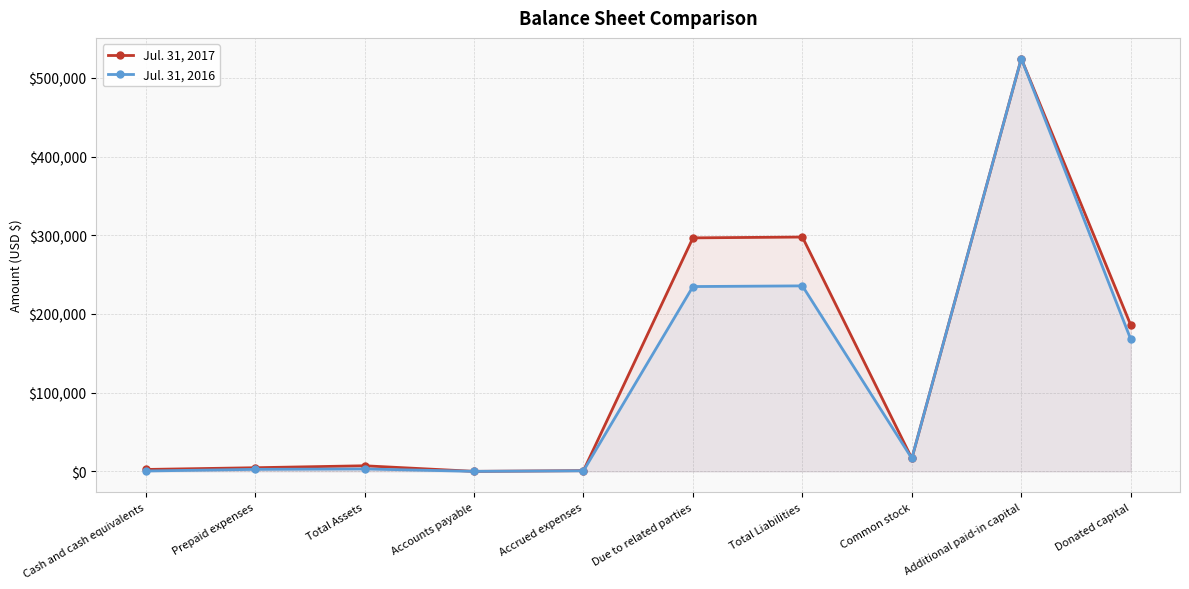

At which category is the sum across all series the highest?

Additional paid-in capital